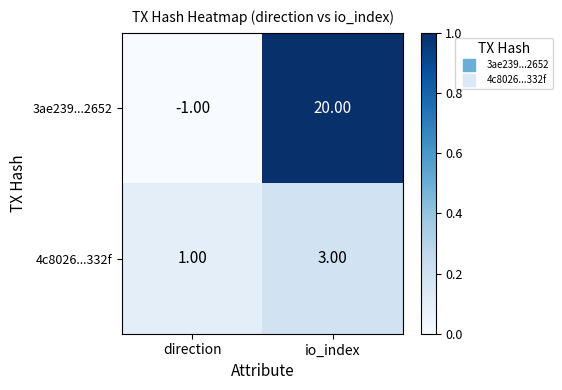

Which series changed the most between direction and io_index?

3ae239...2652